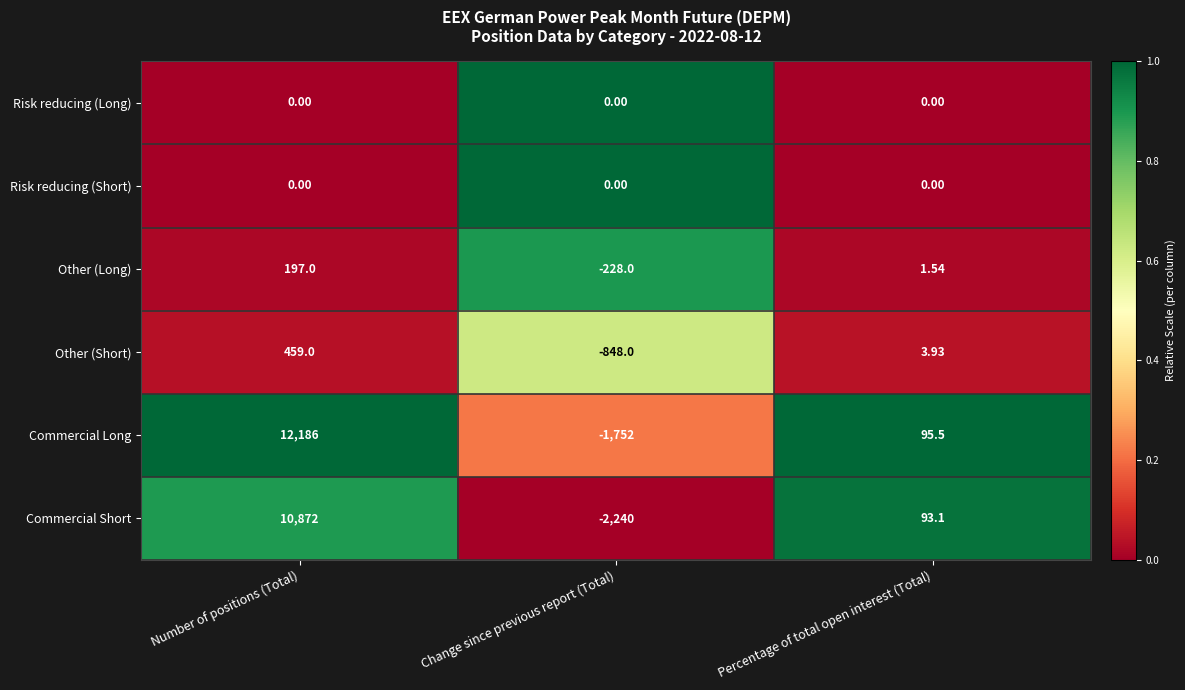

Which category has the lowest value across all series?

Change since previous report (Total)